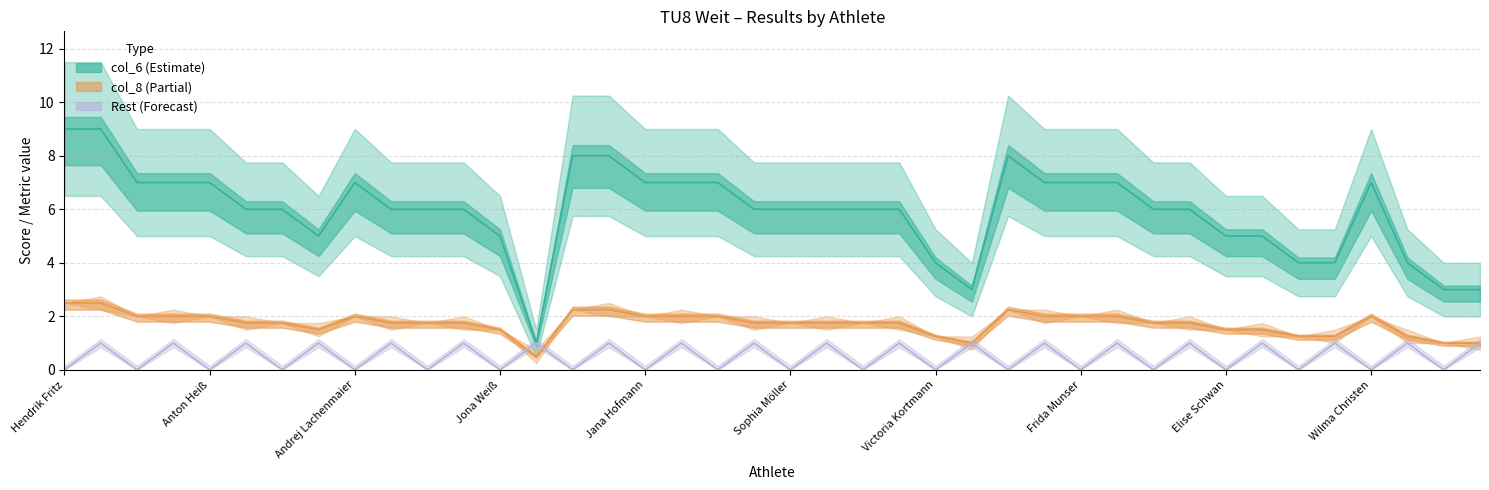

True or false: col_8 has a value of 3.0 at Andrej Lachenmaier.

False